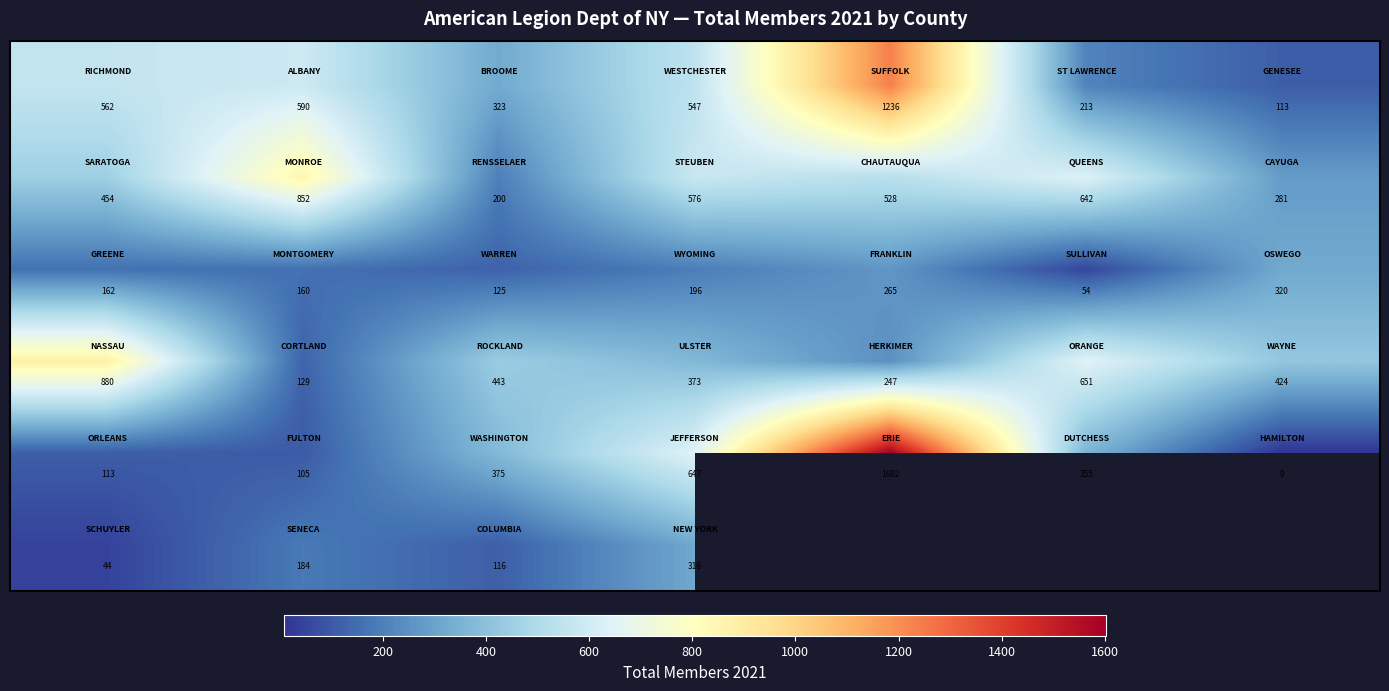

Count the number of categories in the chart.

7